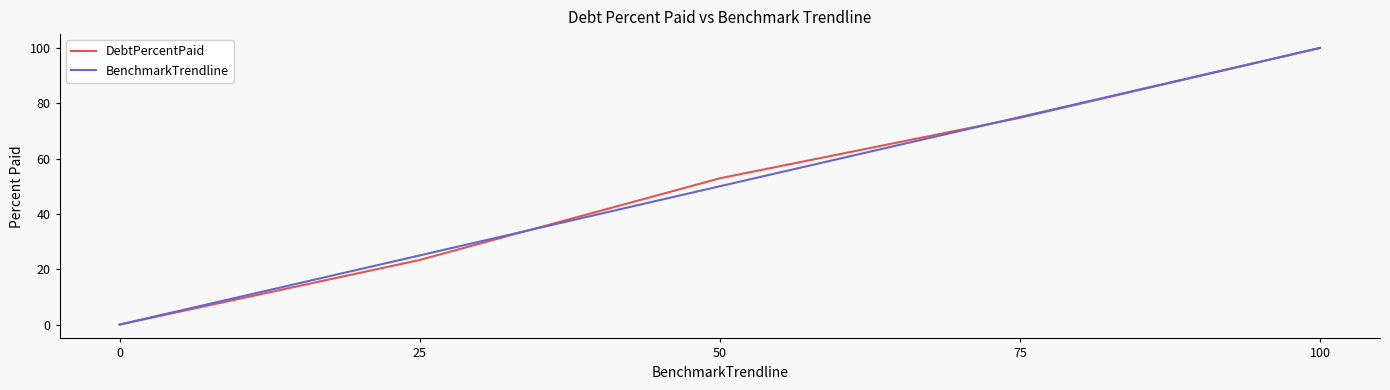

What is the difference between the highest and lowest values at 50?

2.9